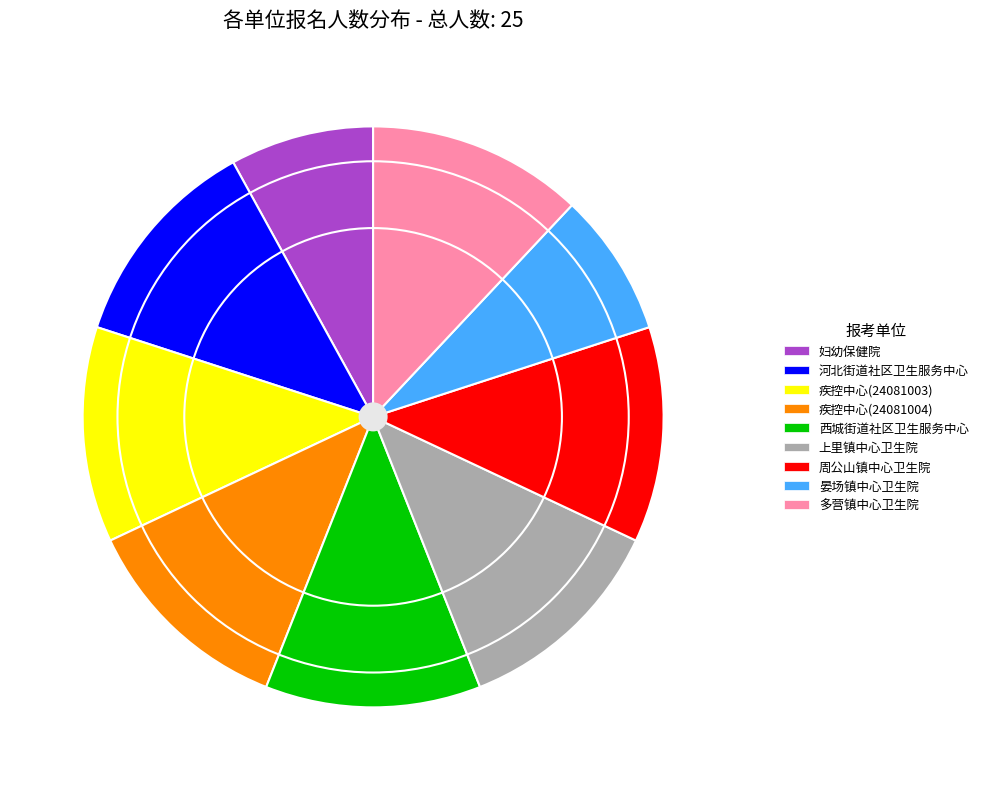

What is the ratio of the value at 周公山镇中心卫生院 to the value at 晏场镇中心卫生院?

1.5